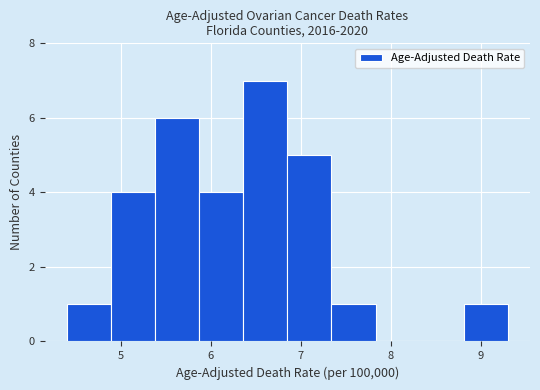

Reading left to right, transcribe this chart: for each bar, give the range it covers on the x-axis and its height. Neither the bar edges nor the heights are printed on the chart, so give them approximately, as read against the axes.

4.40 to 4.89: 1
4.89 to 5.38: 4
5.38 to 5.87: 6
5.87 to 6.36: 4
6.36 to 6.85: 7
6.85 to 7.34: 5
7.34 to 7.83: 1
7.83 to 8.32: 0
8.32 to 8.81: 0
8.81 to 9.30: 1